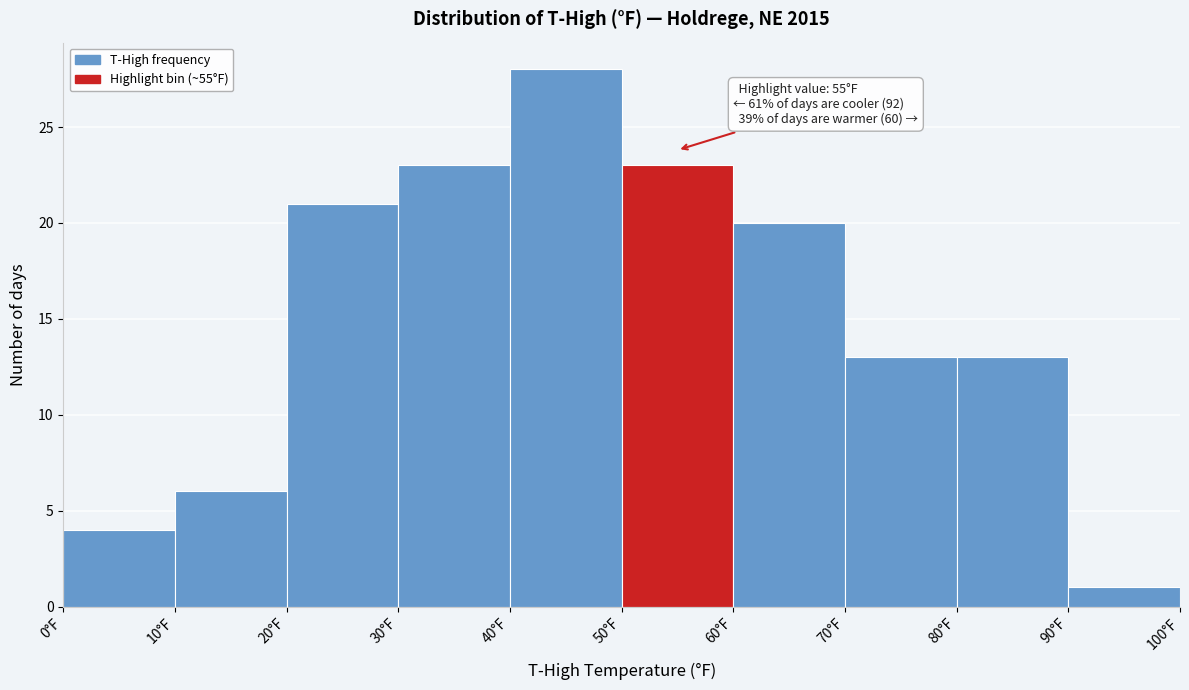

Which range on the x-axis has the tallest bar?

40 to 50